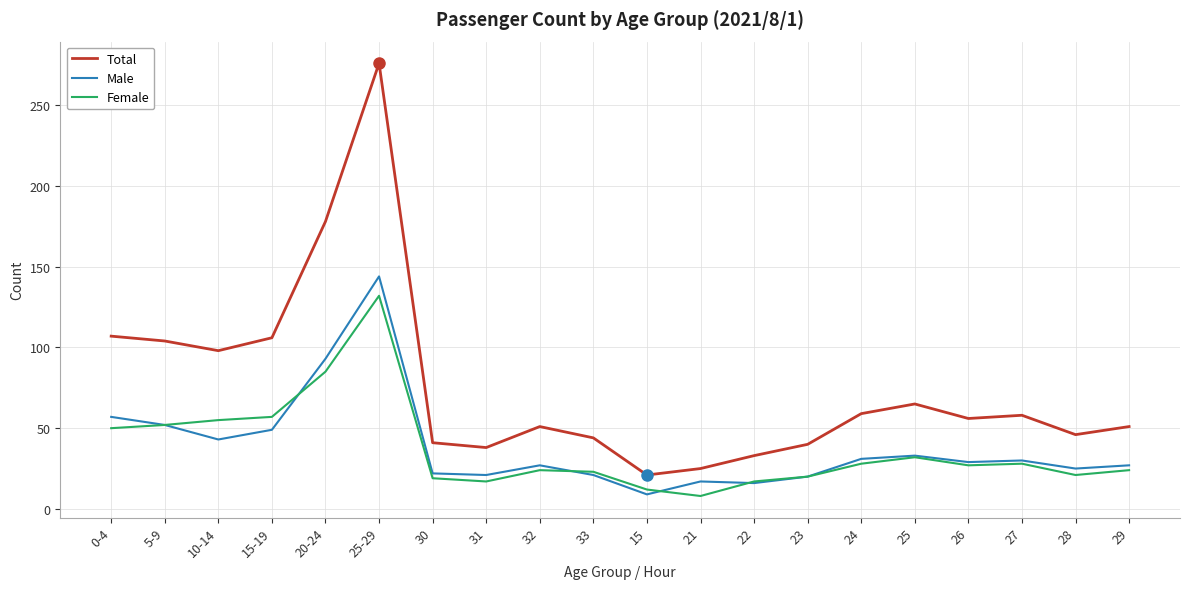

Which series has the widest spread of values?

Total